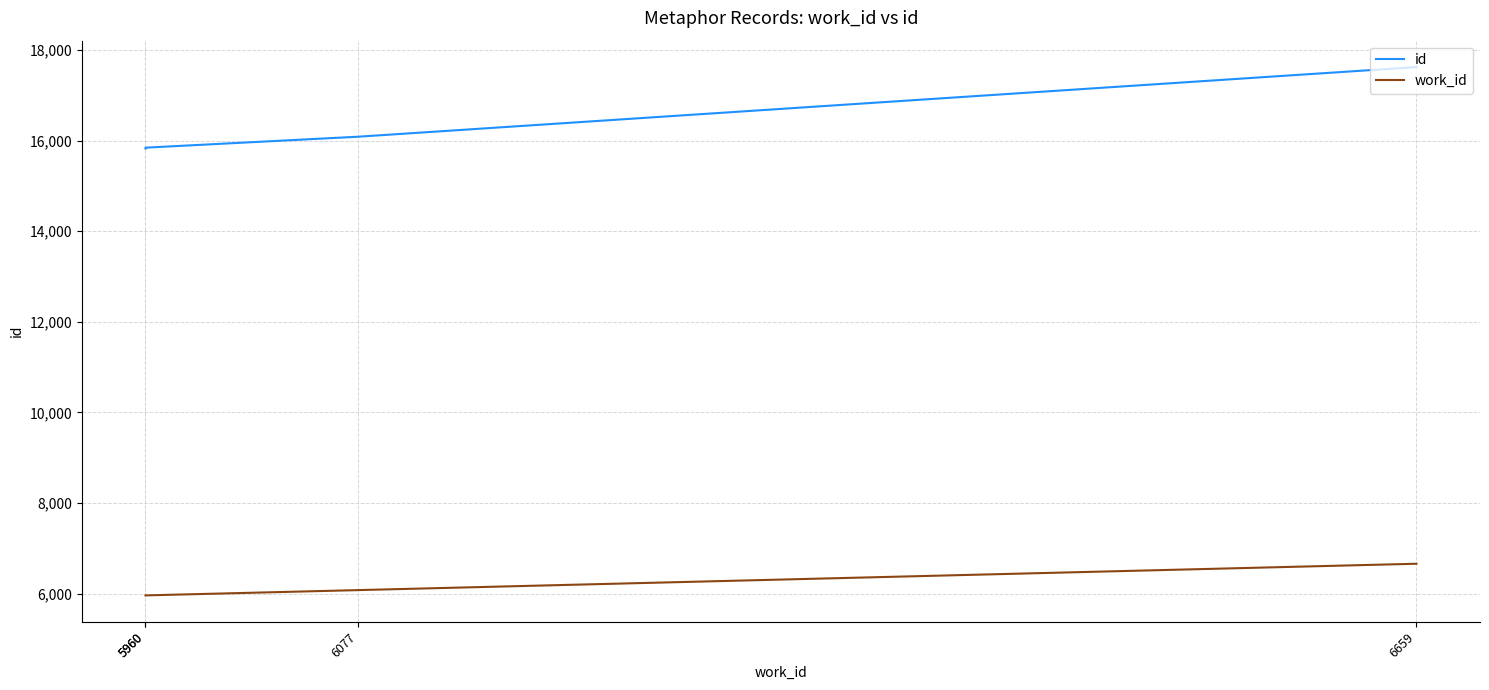

Count the number of categories in the chart.

4